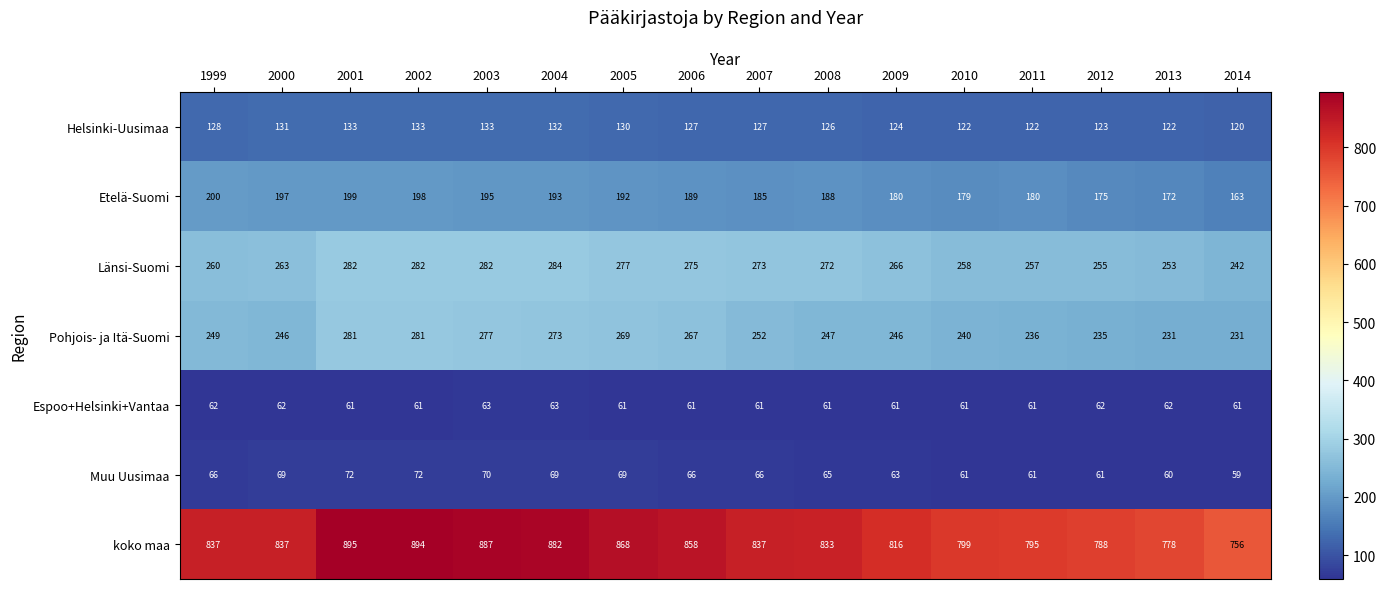

Count the number of categories in the chart.

16